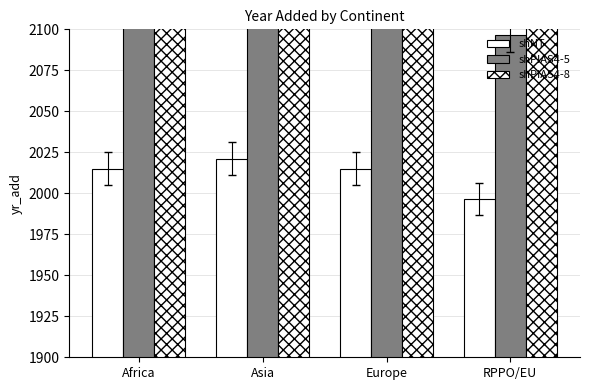

Rank the series by their average value, from highest to lowest.

shPIAS4-8, shPIAS4-5, shNT